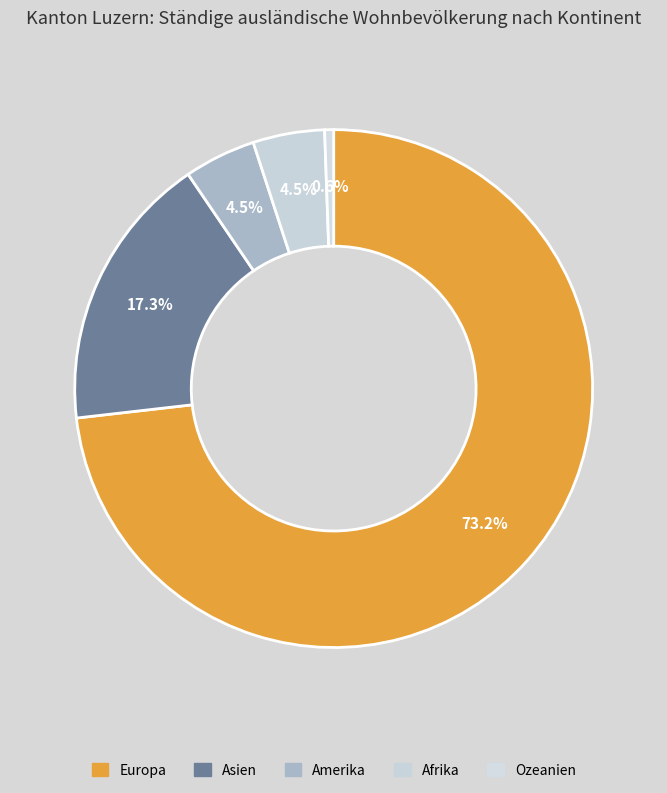

To the nearest percent, what is the average slice percentage?

20%